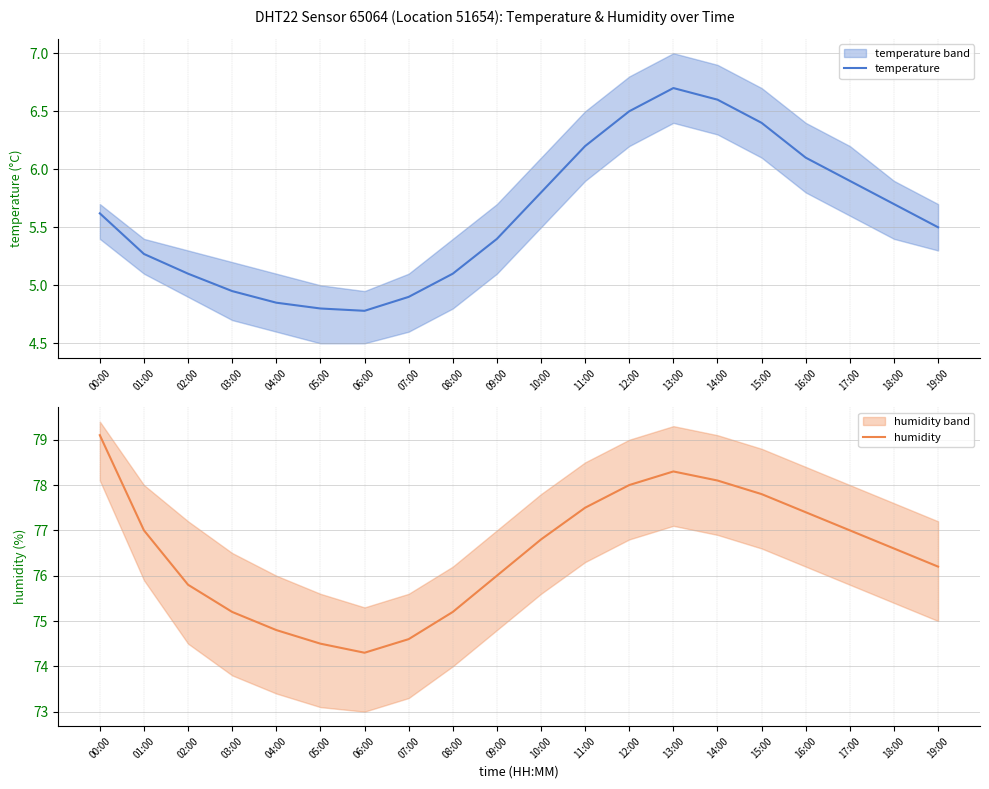

Is it true that humidity equals 42.3 at 17:00?

False